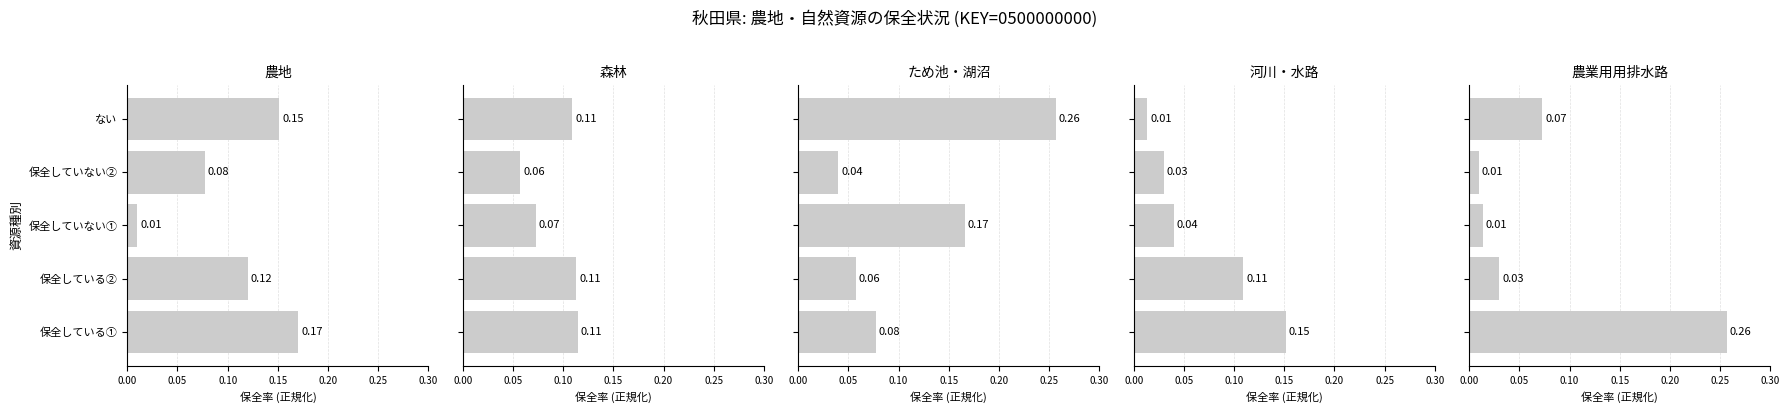

List the series in order of their overall mean, lowest first.

河川・水路, 農業用用排水路, 森林, 農地, ため池・湖沼